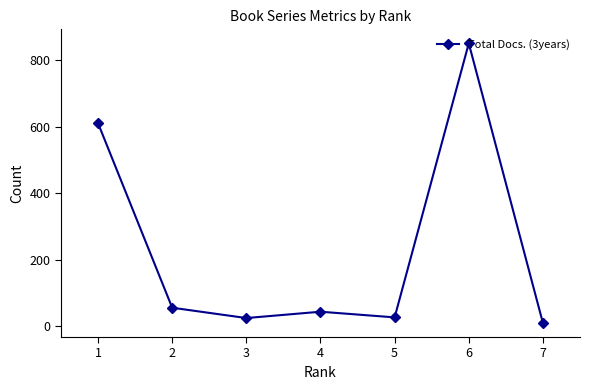

What is the value of the 6th point from the left?

850